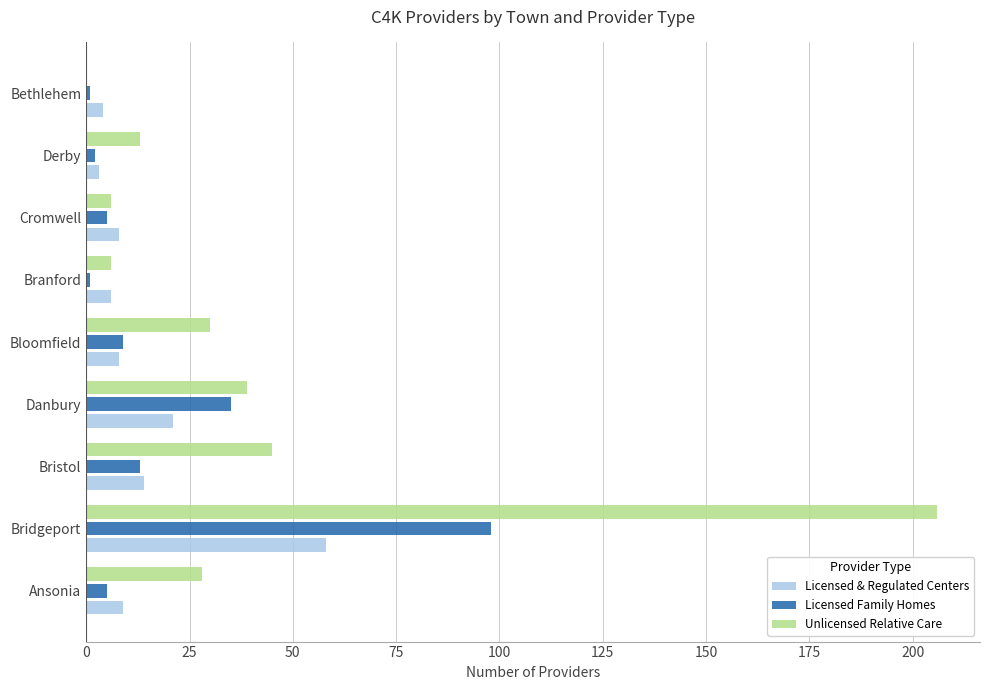

Count the number of categories in the chart.

9